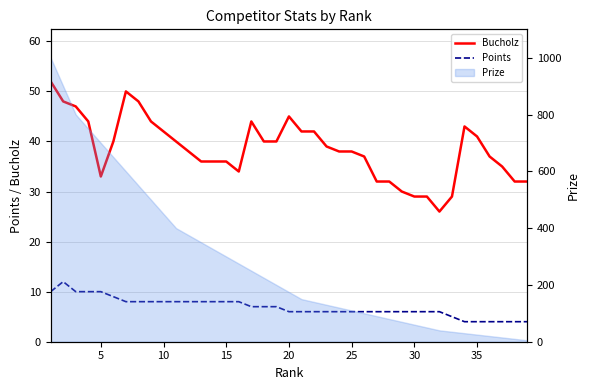

Reading right to left, list all the values displayed in this chart.

Bucholz: 32	32	35	37	41	43	29	26	29	29	30	32	32	37	38	38	39	42	42	45	40	40	44	34	36	36	36	38	40	42	44	48	50	40	33	44	47	48	52
Points: 4	4	4	4	4	4	5	6	6	6	6	6	6	6	6	6	6	6	6	6	7	7	7	8	8	8	8	8	8	8	8	8	8	9	10	10	10	12	10